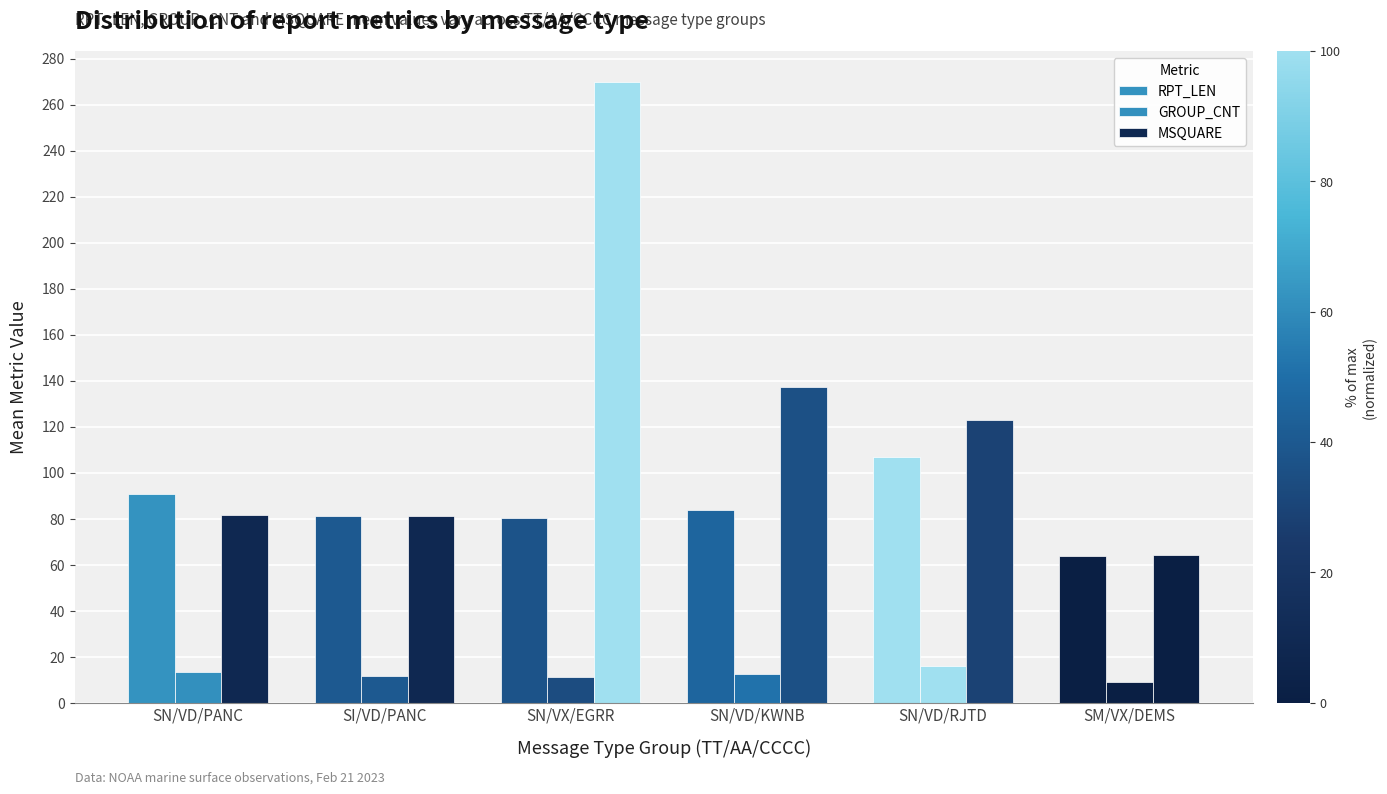

What is the minimum value shown in the chart?

9.0